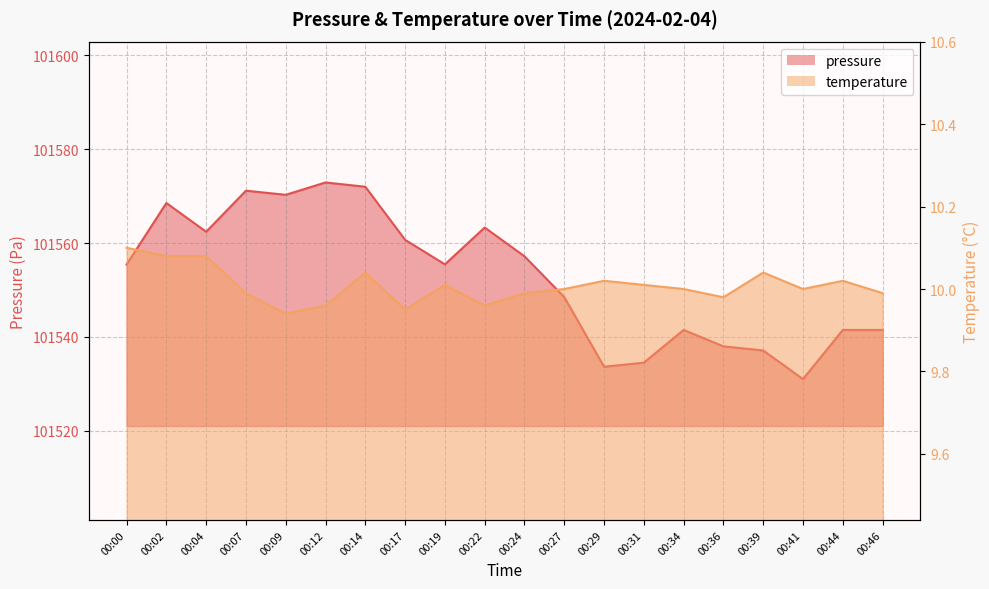

The temperature series shows 4.9 at 00:31. True or false?

False